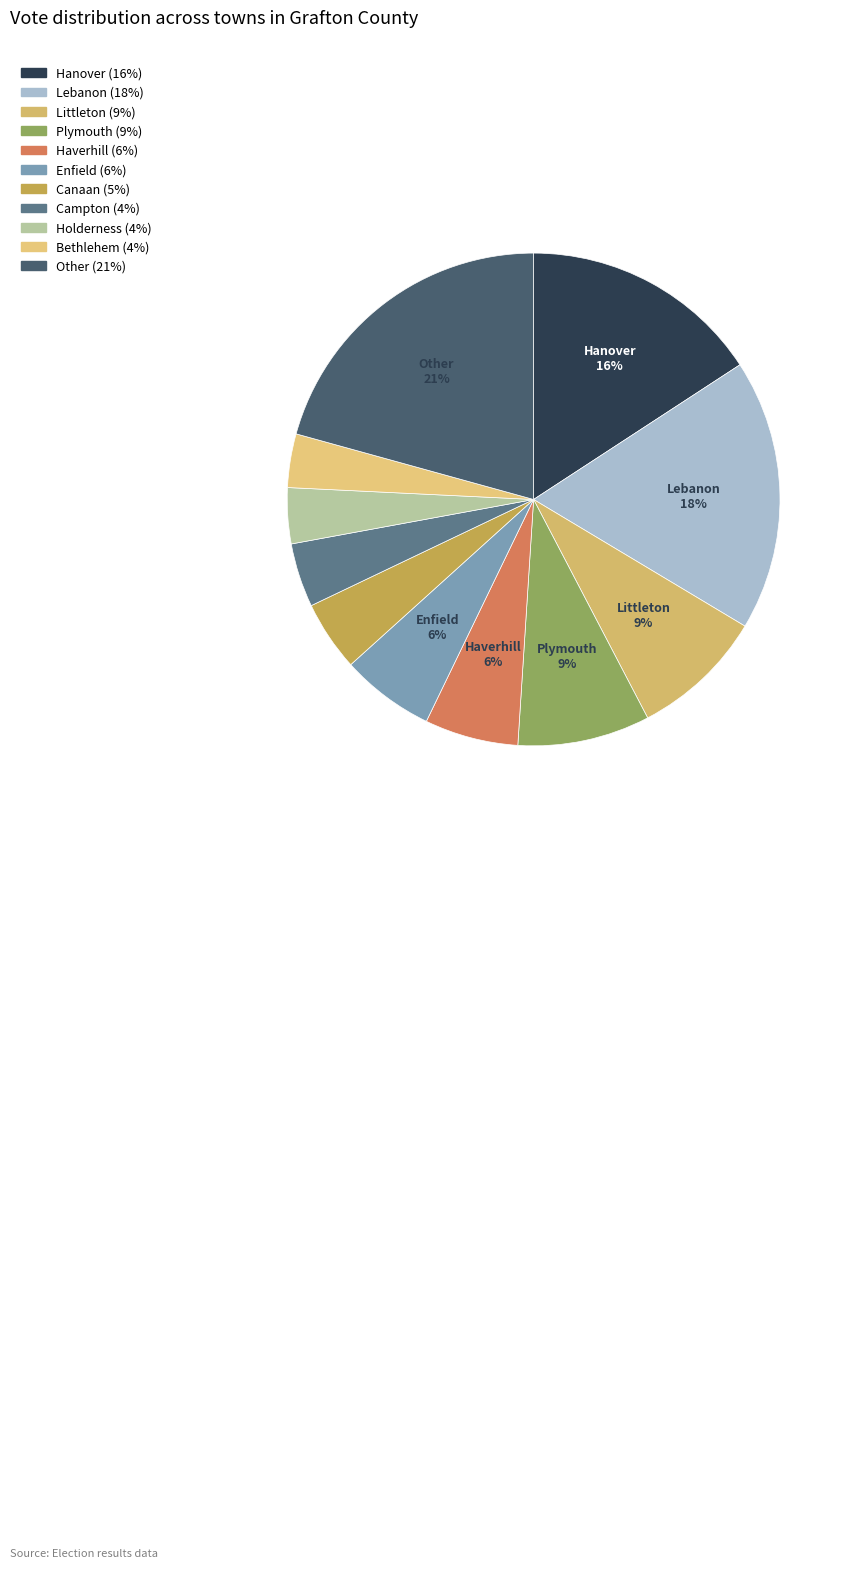

To the nearest percent, what is the combined percentage of Hanover and Enfield?

22%